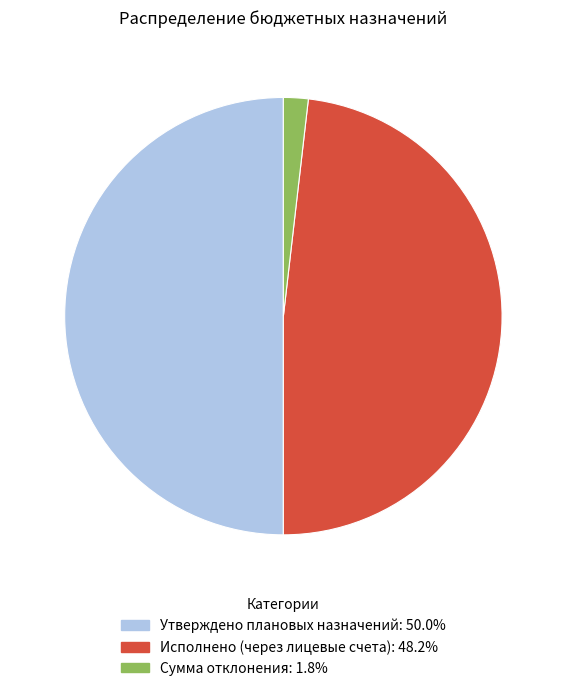

Does Исполнено (через лицевые счета) account for over 50% of the chart?

No